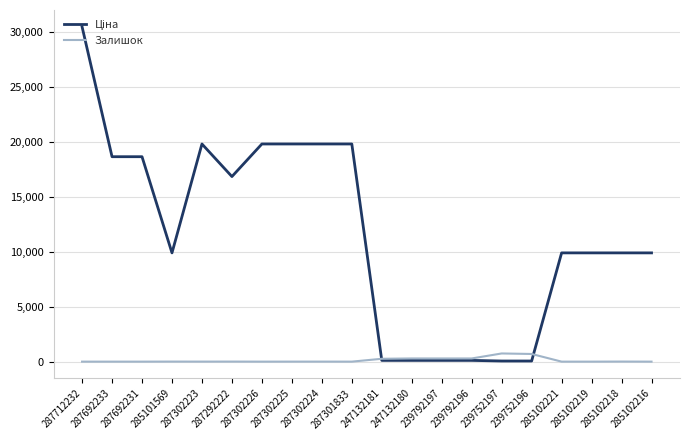

At which category is the sum across all series the highest?

287712232